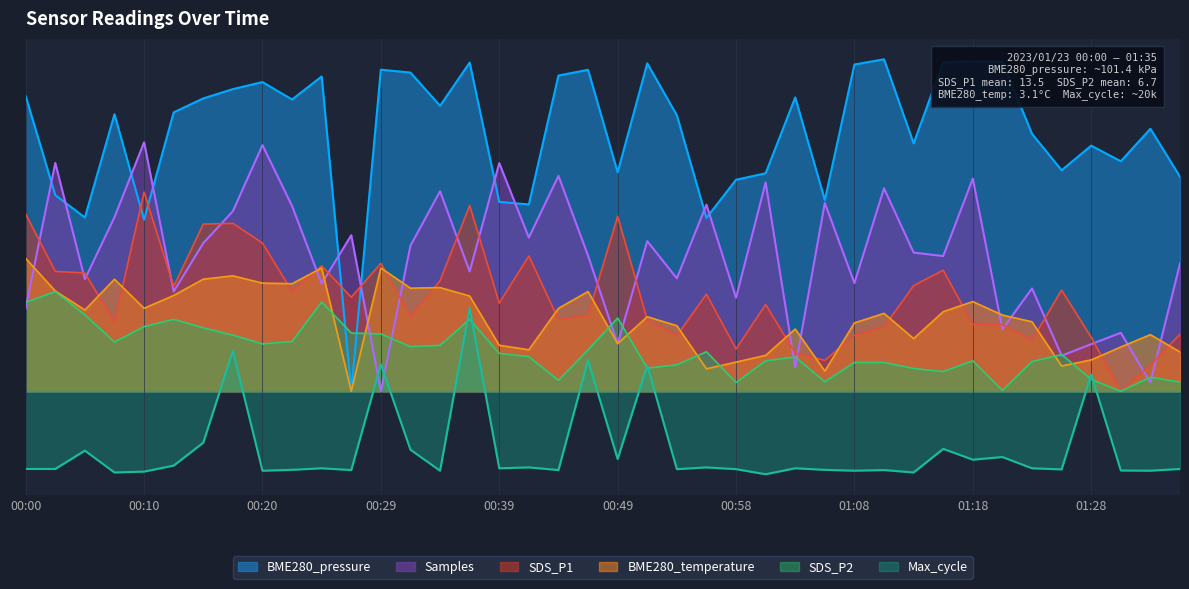

True or false: SDS_P1 has a value of 0.2 at 01:01.

False